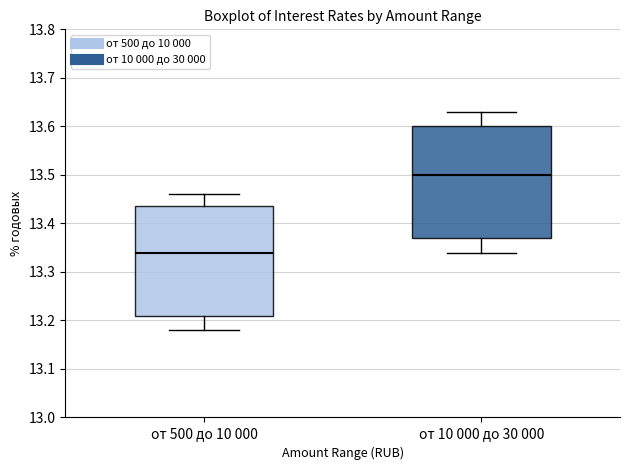

Where does the lower whisker of the box for от 10 000 до 30 000 end on the y-axis? The values are not printed on the chart, so give them approximately, as read against the axis.

13.34